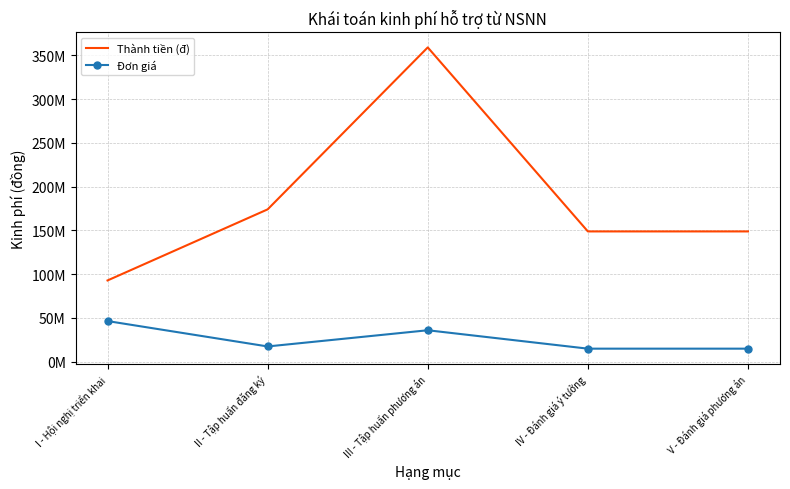

Is the value of Đơn giá at II - Tập huấn đăng ký greater than the value of Thành tiền (đ) at IV - Đánh giá ý tưởng?

No